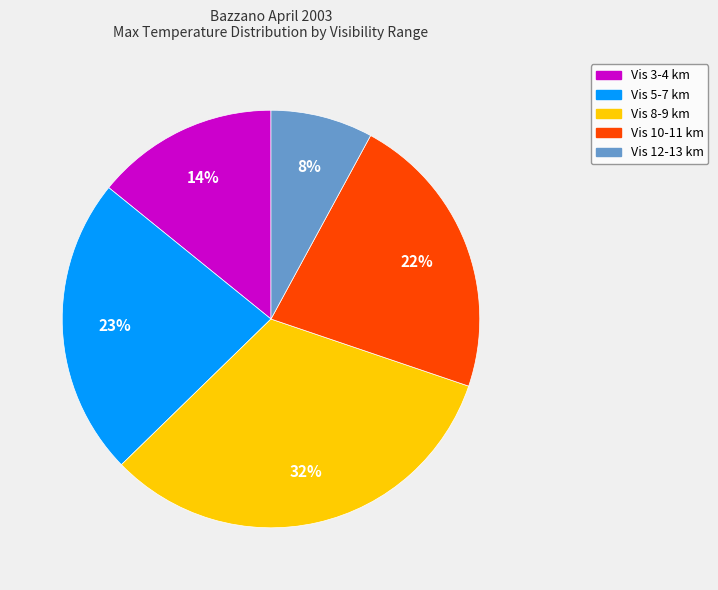

Does any single category account for the majority?

No